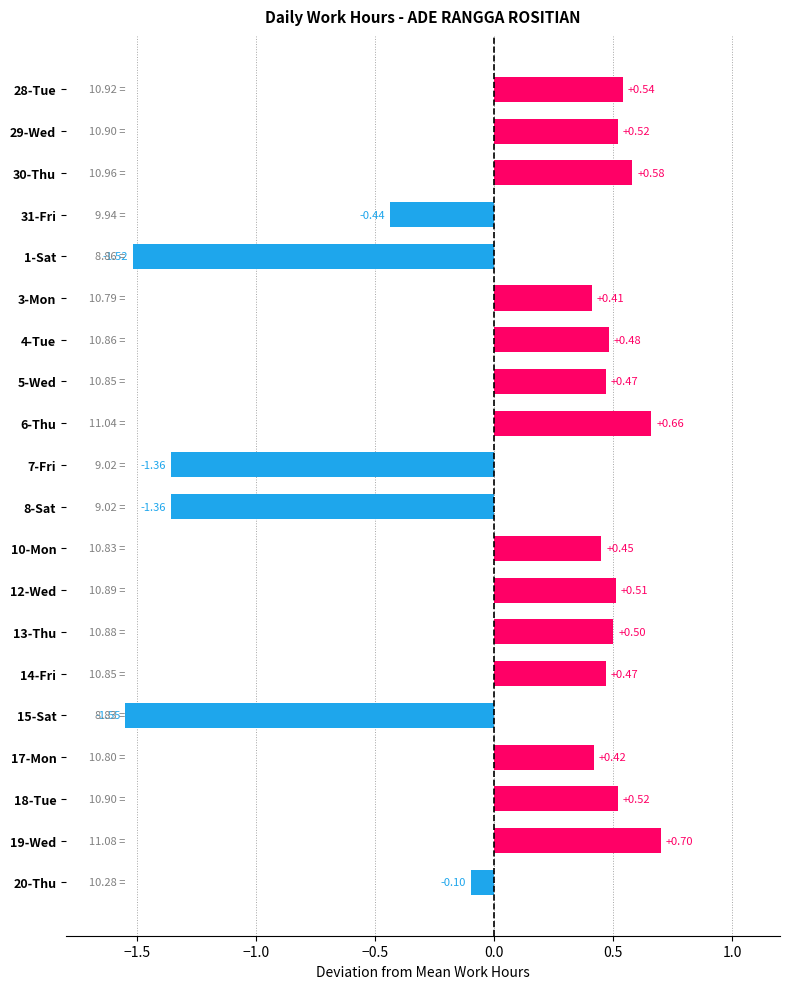

What is the sum of all values?

0.9